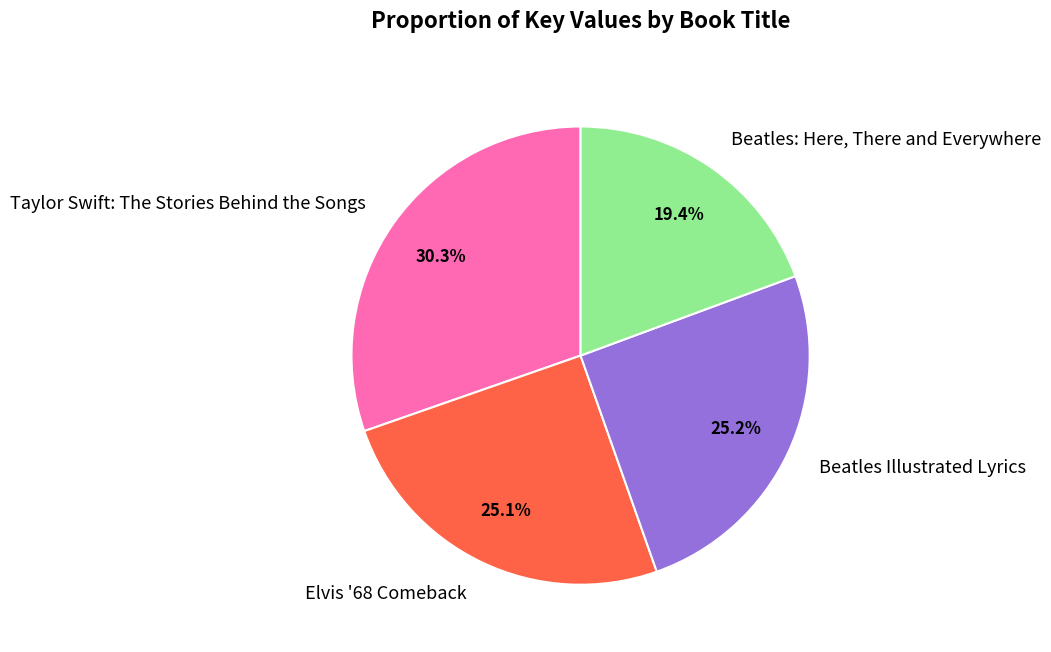

True or false: Taylor Swift: The Stories Behind the Songs accounts for 30% of the total.

True